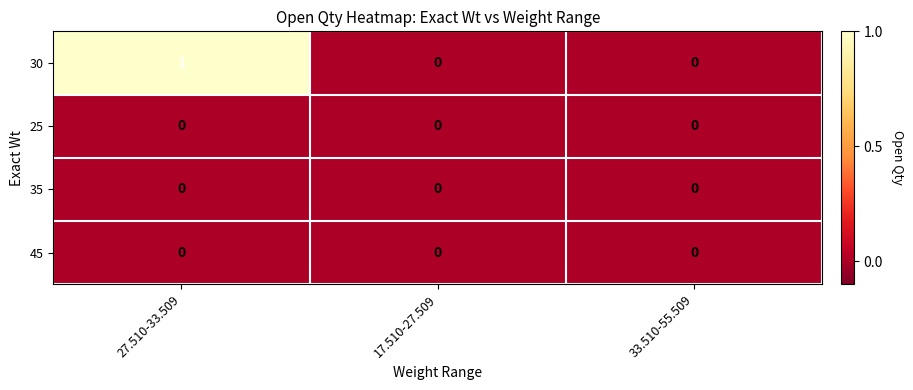

Is it true that 35 equals 0 at 33.510-55.509?

True